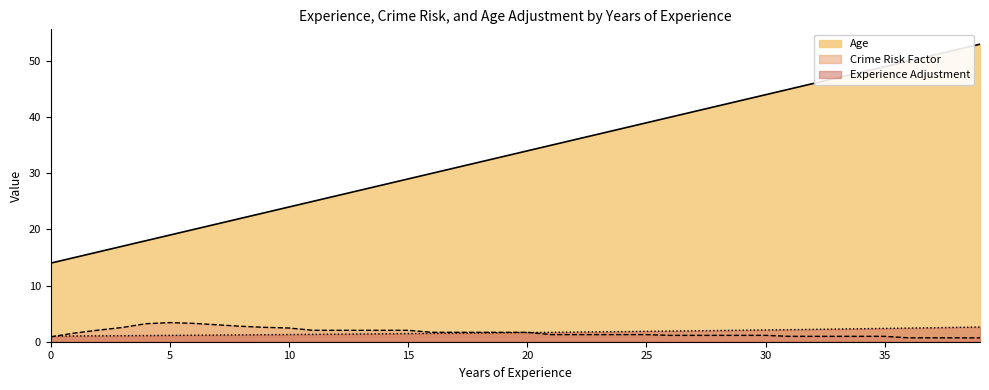

True or false: Crime Risk Factor and Age intersect in this chart.

False